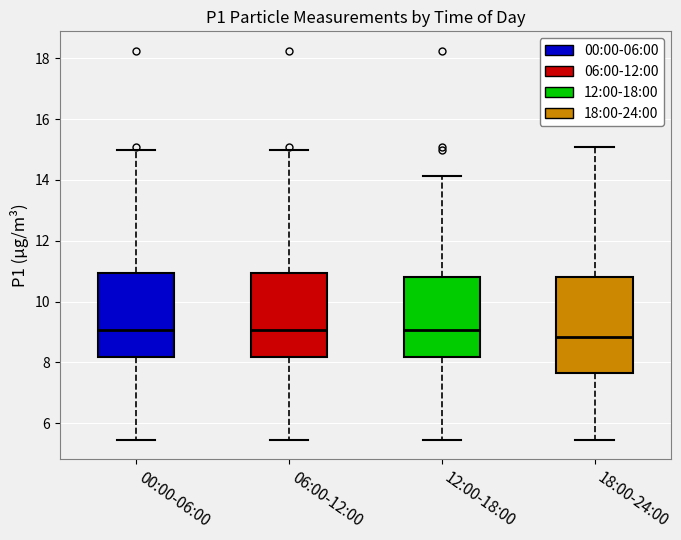

Where is the lower edge of the box for 00:00-06:00 on the y-axis? The values are not printed on the chart, so give them approximately, as read against the axis.

8.2